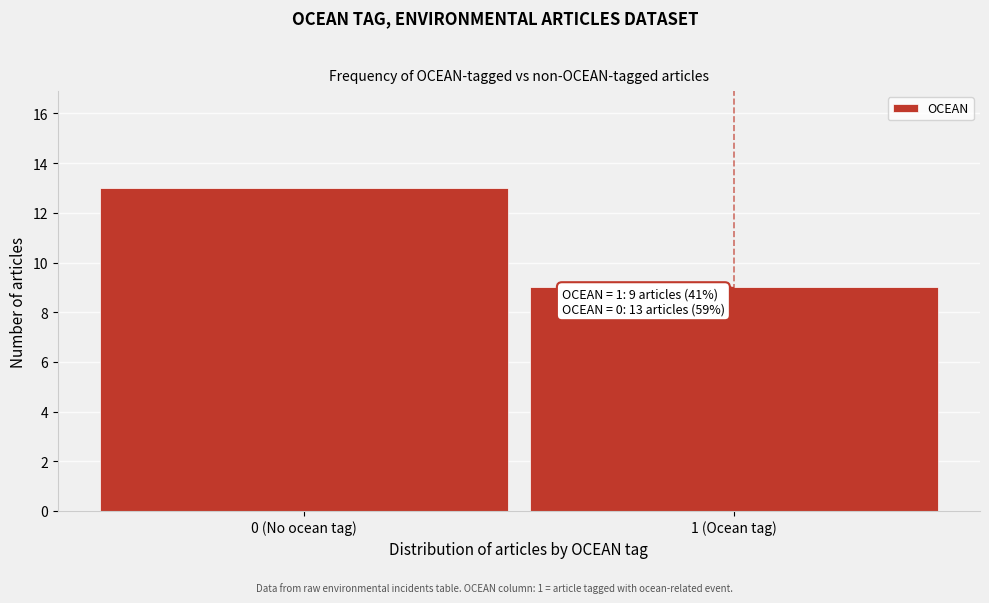

Reading right to left, list all the values displayed in this chart.

1 (Ocean tag)=9	0 (No ocean tag)=13